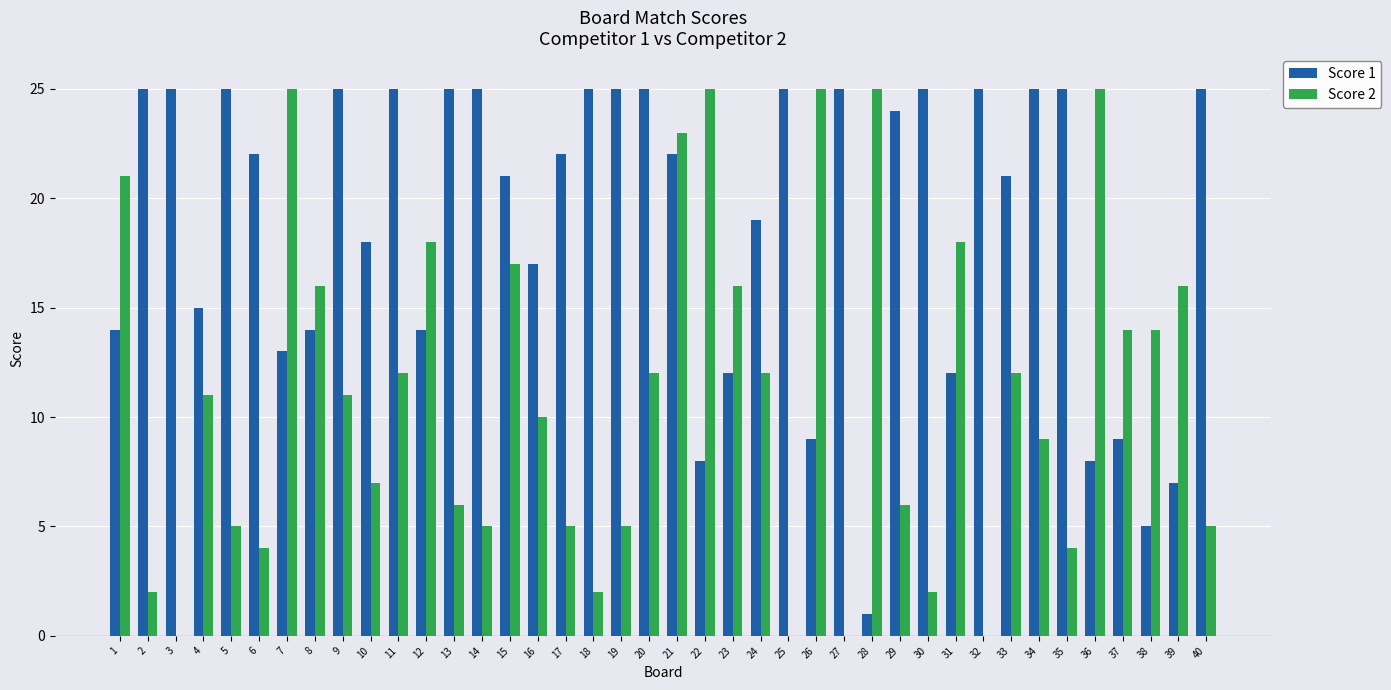

The Score 1 series shows 6 at 10. True or false?

False